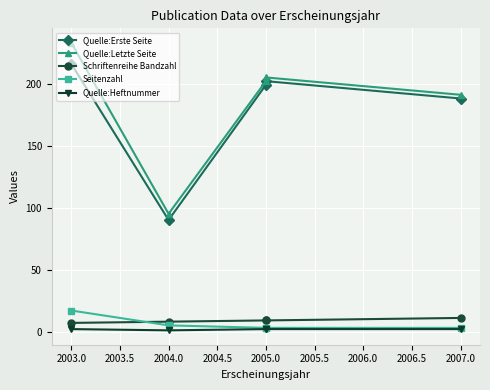

True or false: Schriftenreihe Bandzahl and Quelle:Erste Seite cross at least once.

False